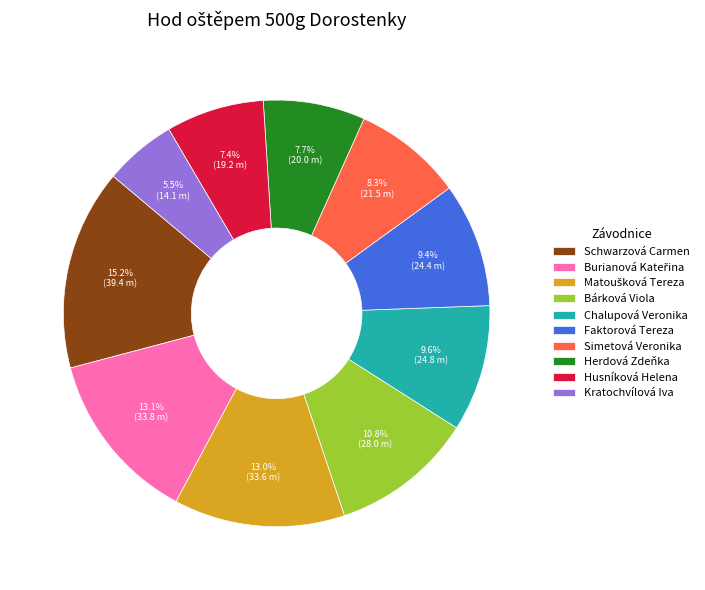

Which slice is the smallest?

Kratochvílová Iva